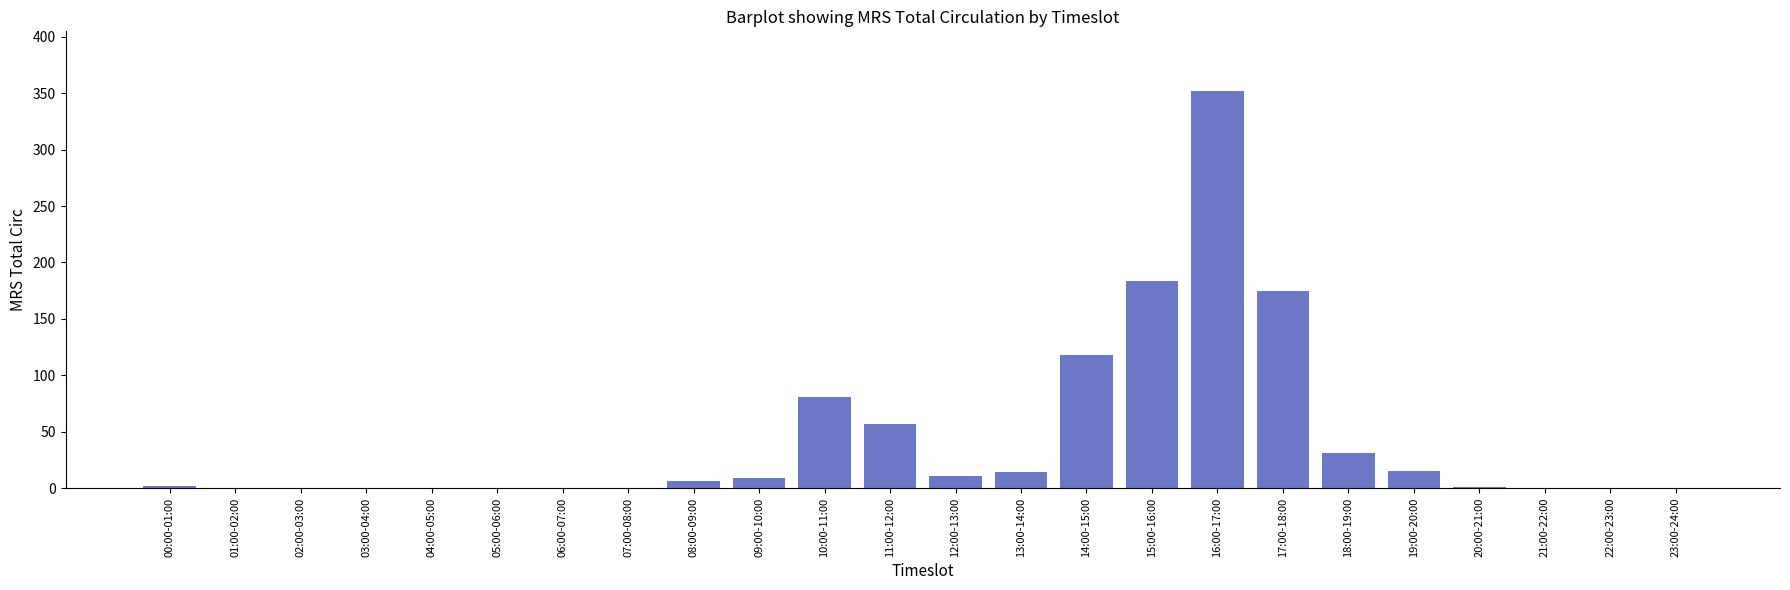

True or false: the data shows 184 at 15:00-16:00.

True